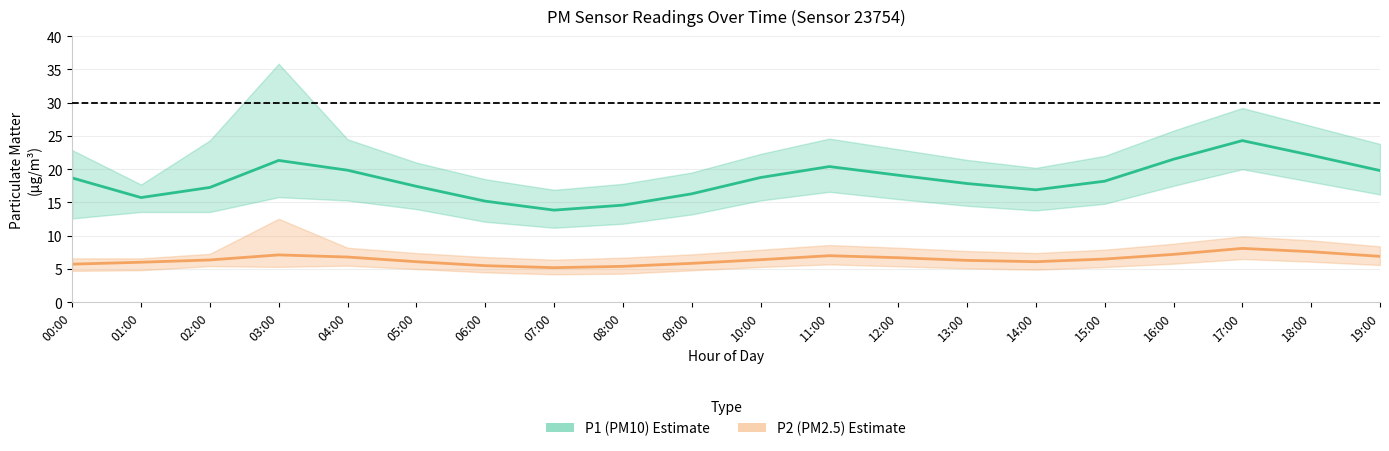

List the labels in order of P2 (PM2.5) center value, smallest first.

07:00, 08:00, 06:00, 00:00, 09:00, 01:00, 05:00, 14:00, 13:00, 02:00, 10:00, 15:00, 12:00, 04:00, 19:00, 11:00, 03:00, 16:00, 18:00, 17:00